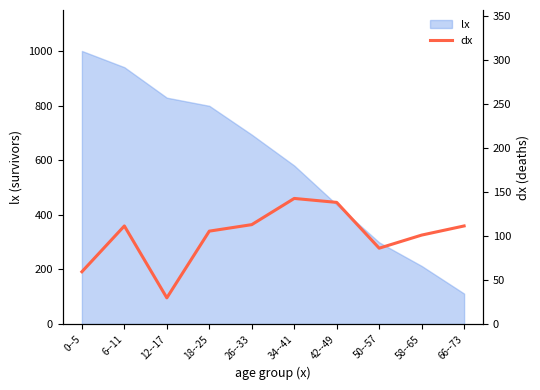

How many interior local peaks (higher than both neighbors) does the data have?

2